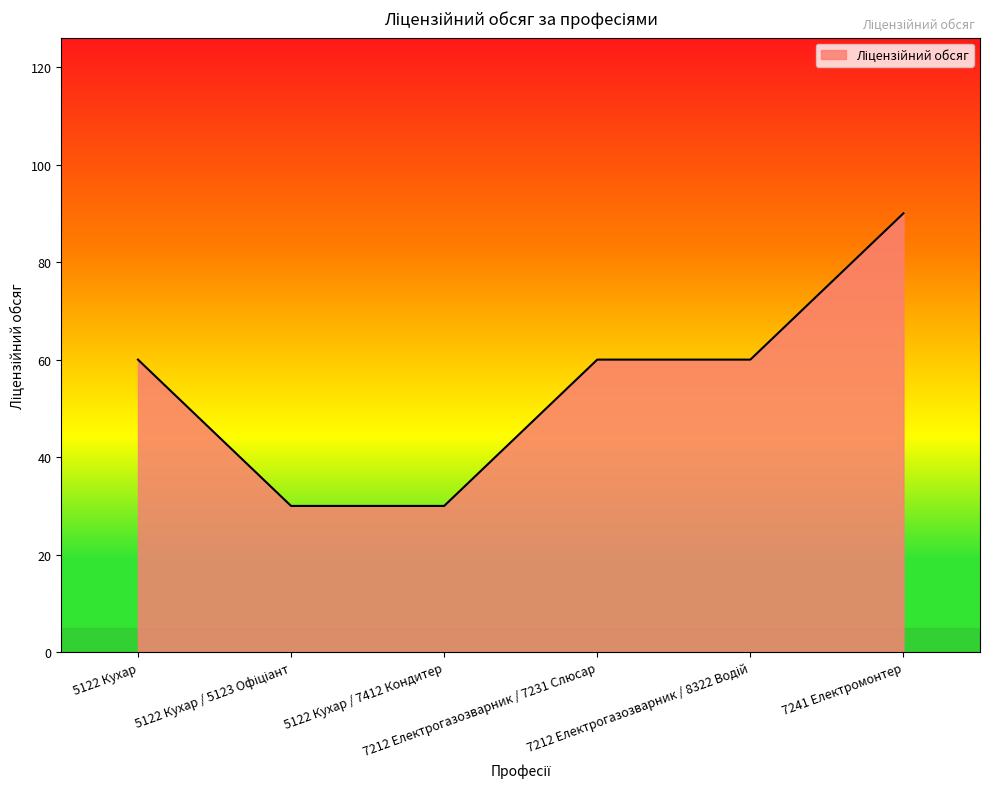

What is the maximum value shown in the chart?

90